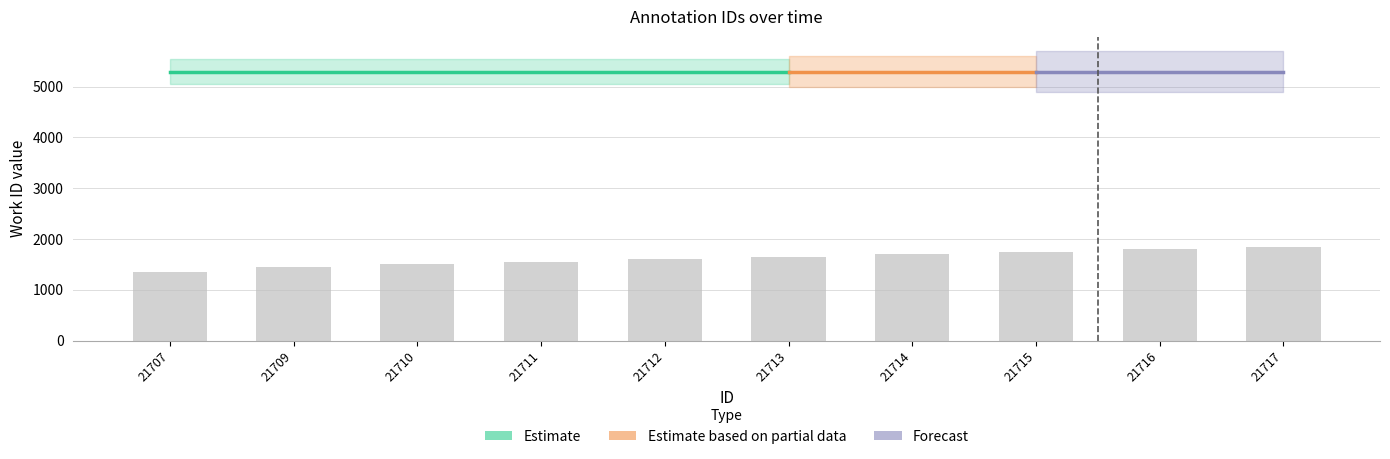

Which category has the highest value across all series?

21717